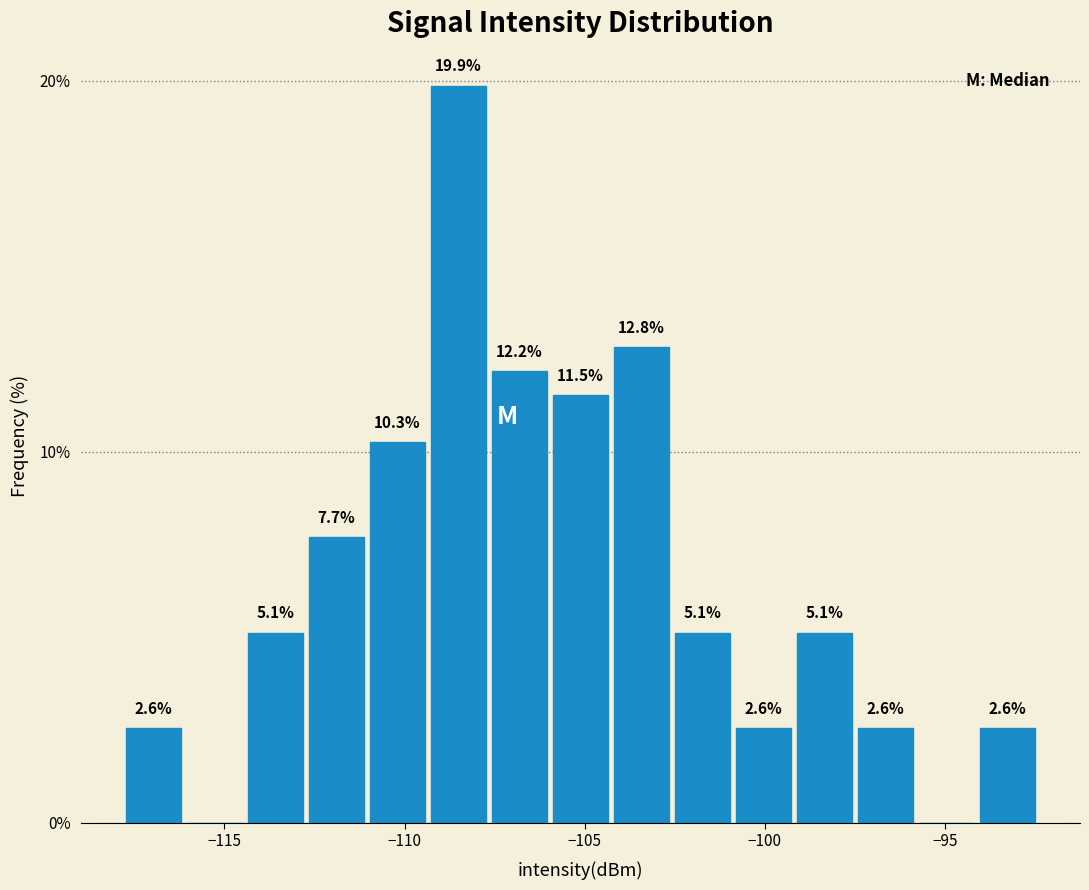

Around what value on the x-axis is the tallest bar? Give the approximate position of its centre, as read against the axis.

-108.5